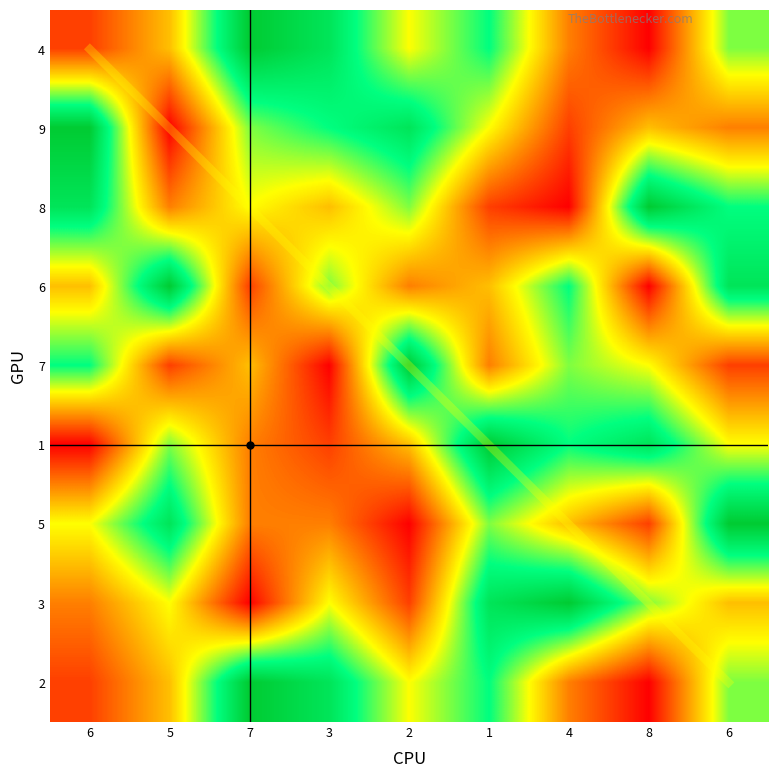

What is the highest value of the 5 series?

9